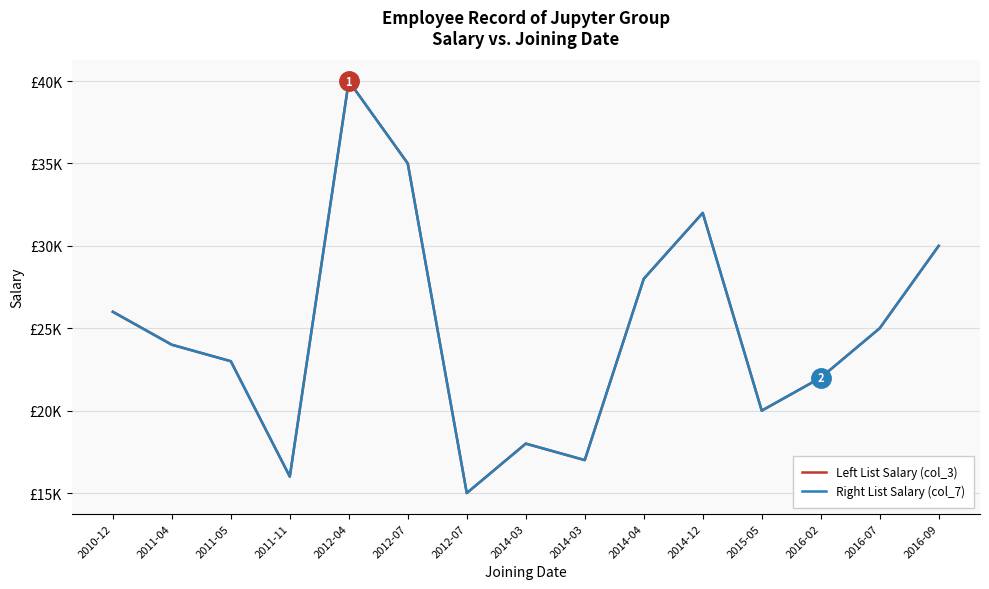

True or false: Right List Salary (col_7) and Left List Salary (col_3) intersect in this chart.

False